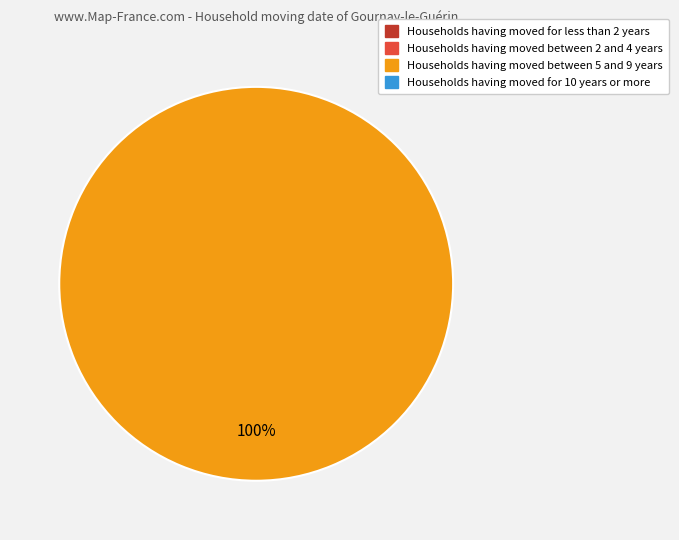

To the nearest percent, what is the difference between the largest and smallest slice percentages?

100%